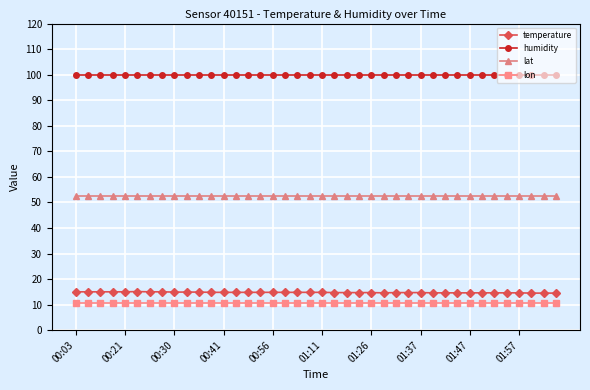

What is the value of the humidity point at the 3rd from the left?

99.9